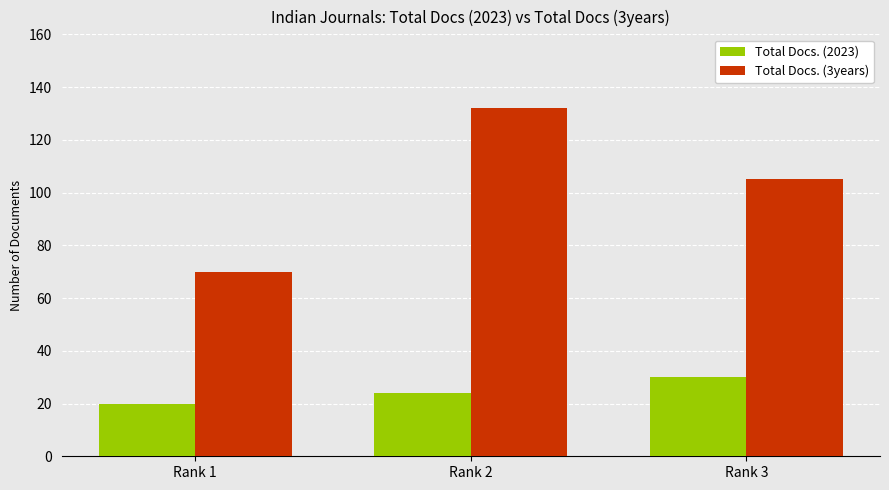

How many data points in Total Docs. (2023) are less than 24?

1